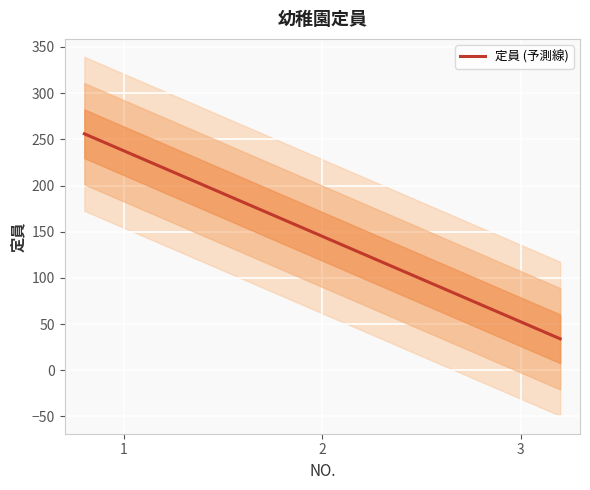

What is the highest value of the 定員 (予測線) series?

256.0